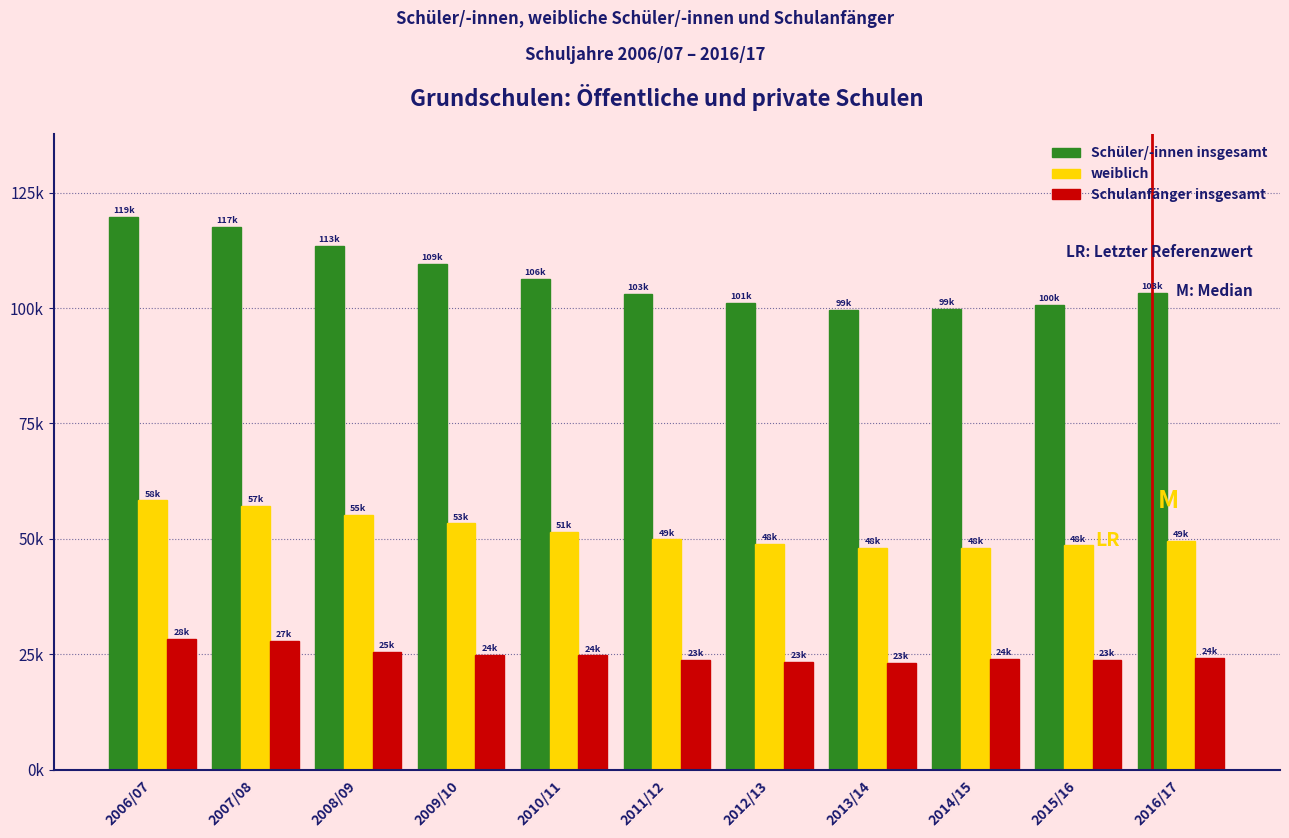

What are all the series names shown in the legend?

Schüler/-innen insgesamt, weiblich, Schulanfänger insgesamt